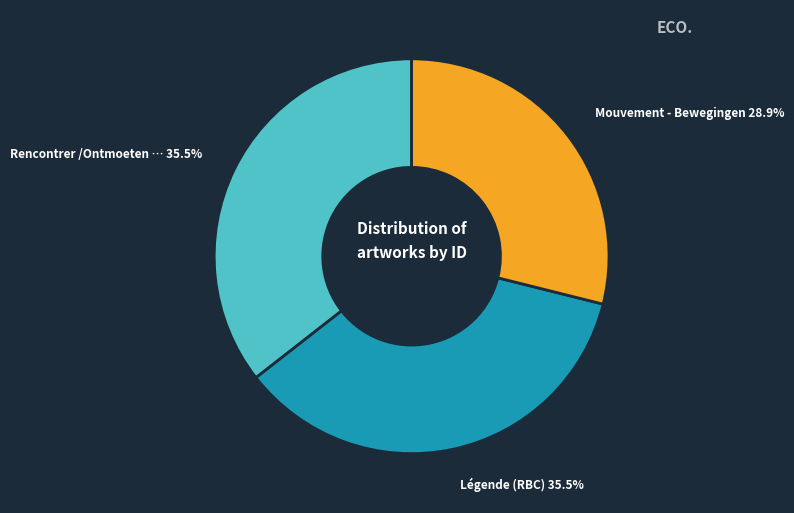

Is there a majority slice in this chart?

No